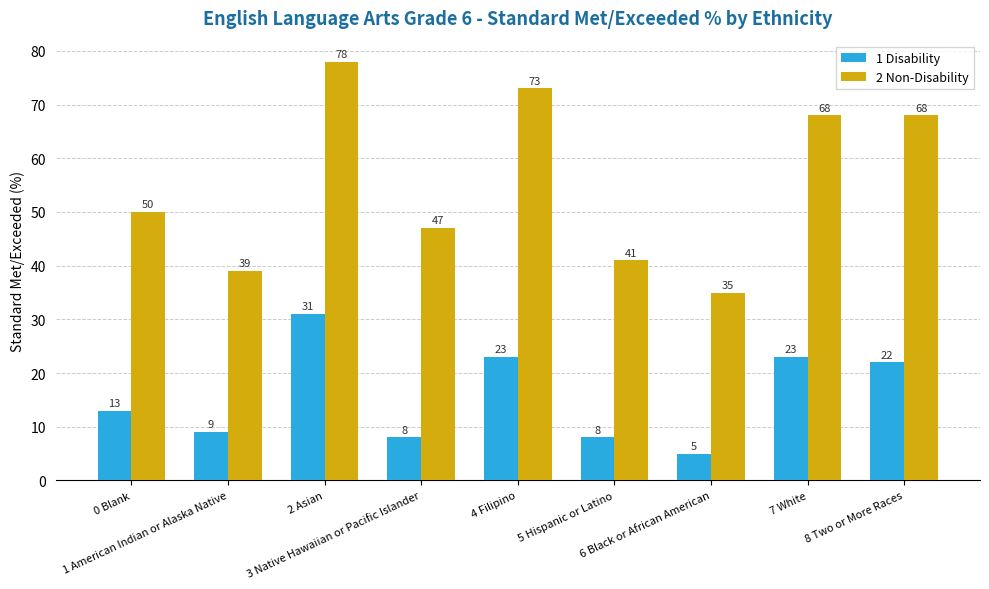

Which series has the largest range (max minus min)?

2 Non-Disability